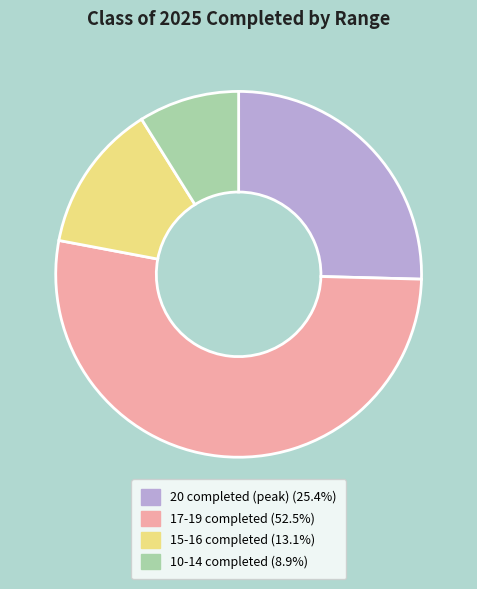

How many segments does this pie chart have?

4